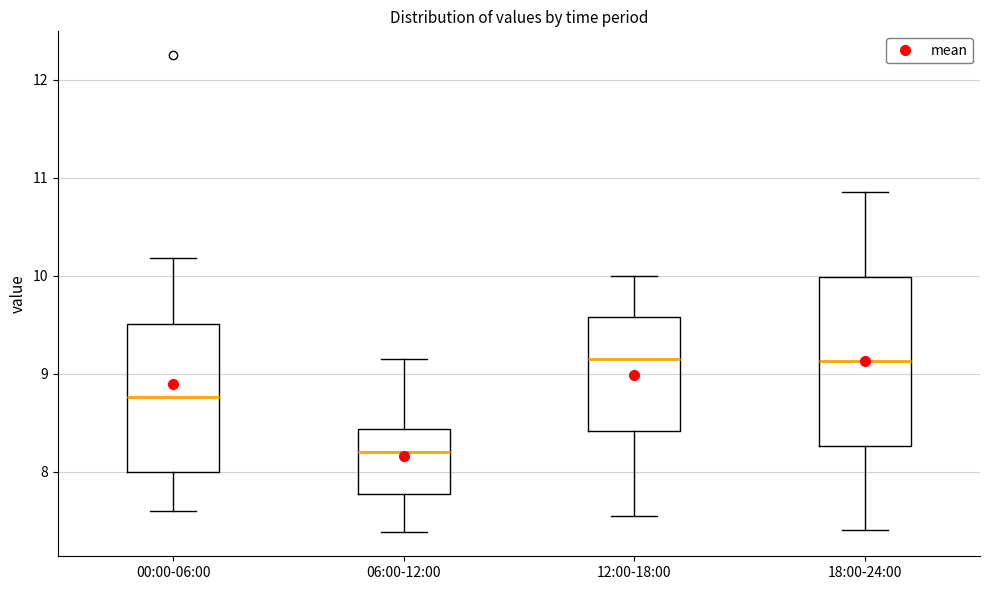

Reading left to right, transcribe this box plot: for each box, give where its median line is, the range the box spans, and where its two whiskers end, as read against the y-axis. The values are not printed on the chart, so give them approximately, as read against the axis.

00:00-06:00: median 8.8, box 8.0 to 9.5, whiskers 7.6 to 10.2
06:00-12:00: median 8.2, box 7.8 to 8.4, whiskers 7.4 to 9.2
12:00-18:00: median 9.2, box 8.4 to 9.6, whiskers 7.6 to 10.0
18:00-24:00: median 9.1, box 8.3 to 10.0, whiskers 7.4 to 10.9